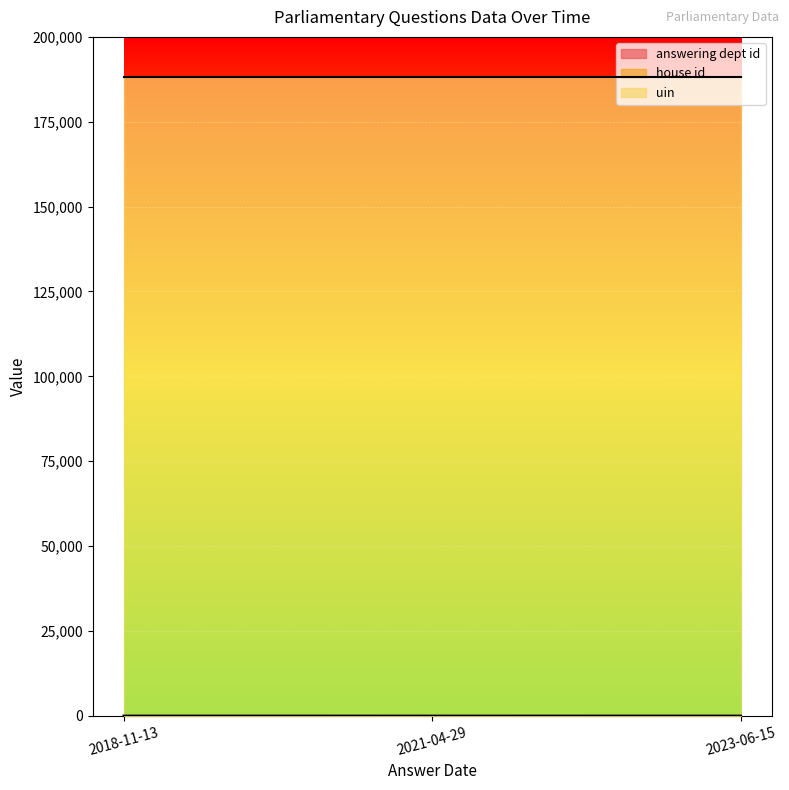

Is it true that answering dept id equals 20 at 2018-11-13?

True